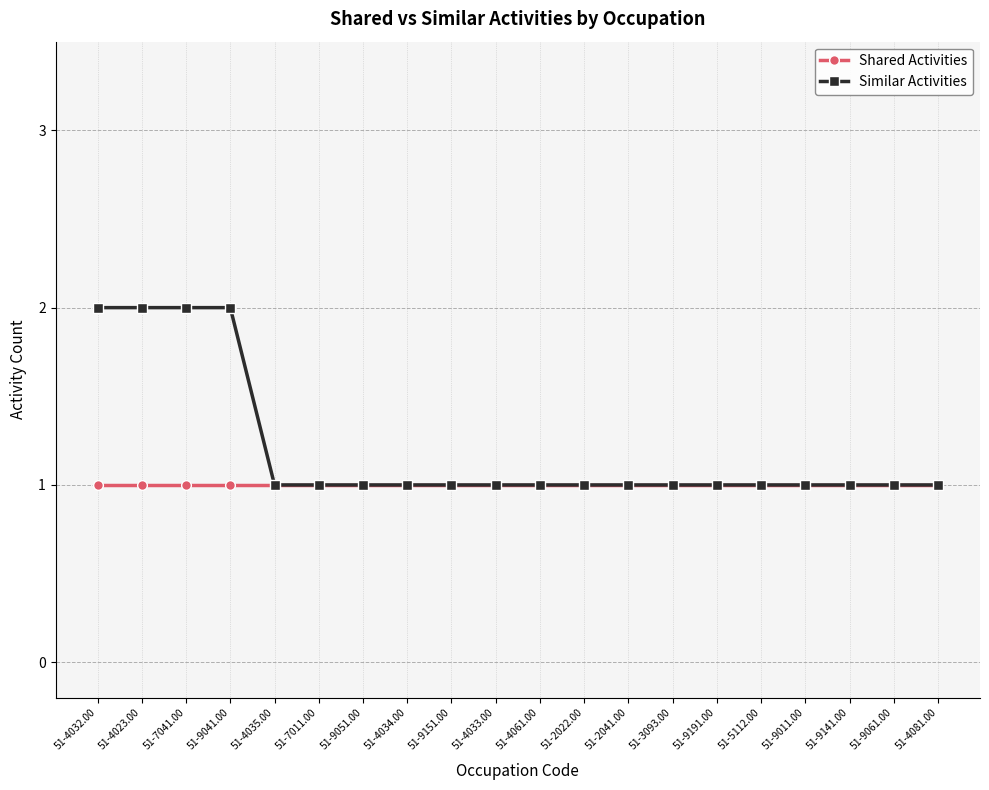

Rank the series by their average value, from highest to lowest.

Similar Activities, Shared Activities